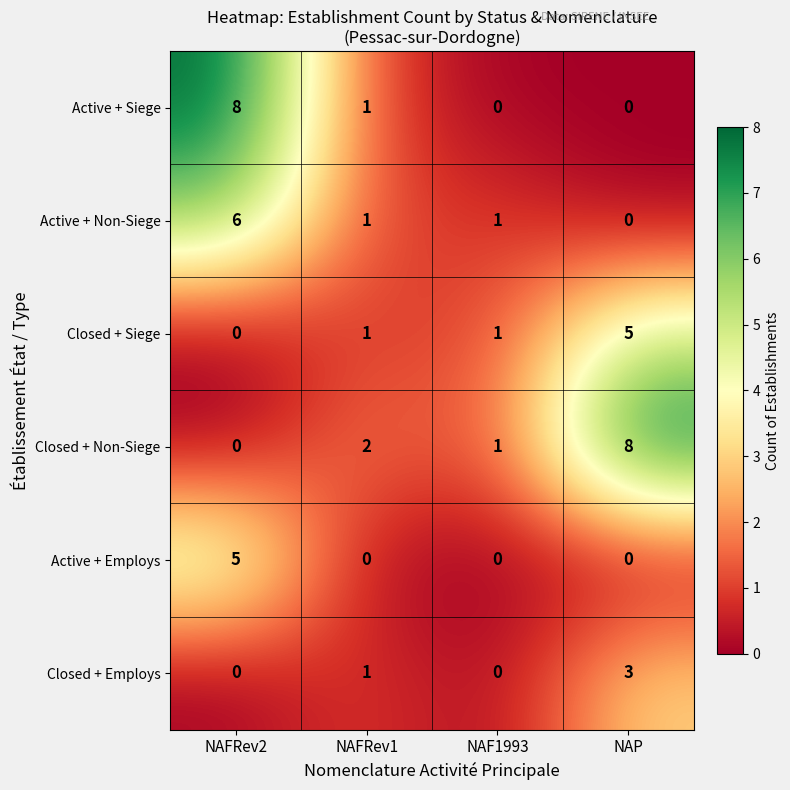

What is the spread (max minus min) of values at NAFRev2?

8